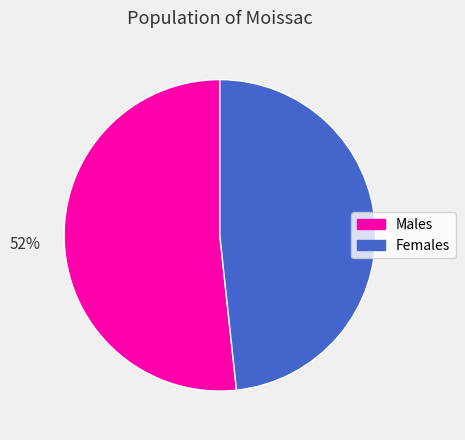

To the nearest percent, what is the average slice percentage?

50%